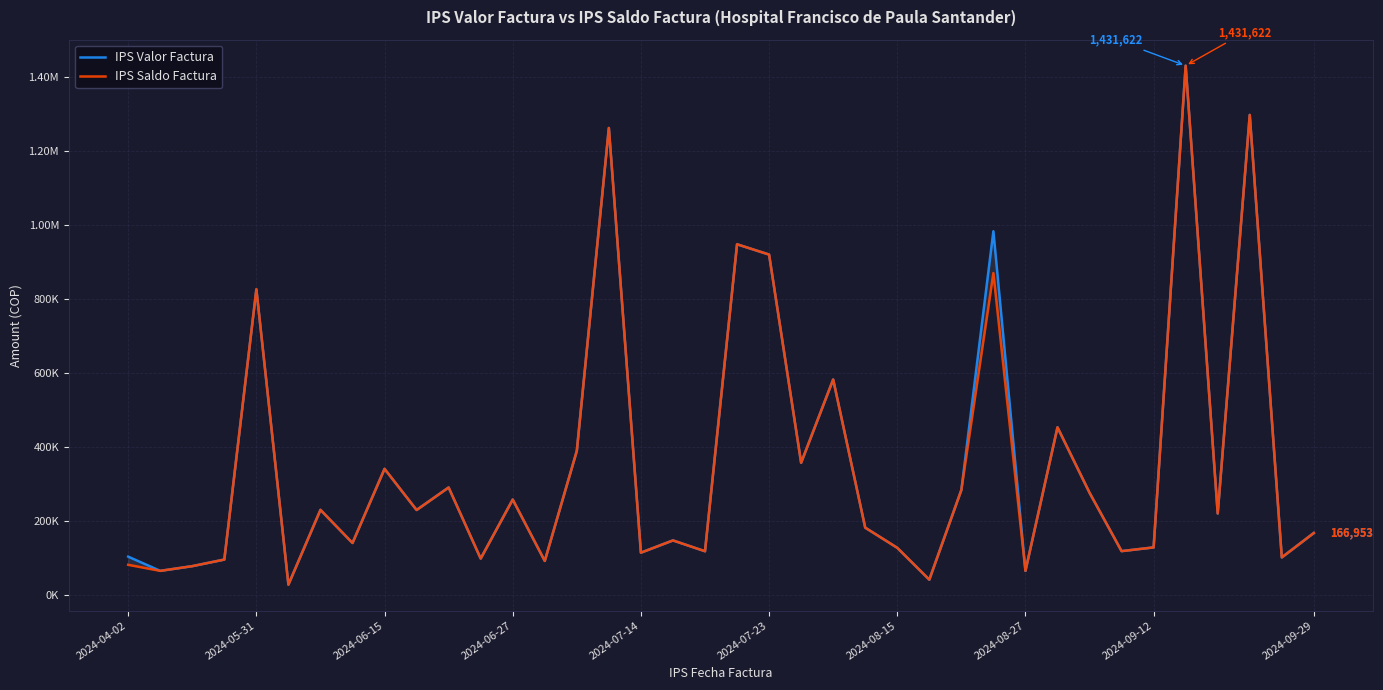

How many data points in IPS Valor Factura are above 219737?

18